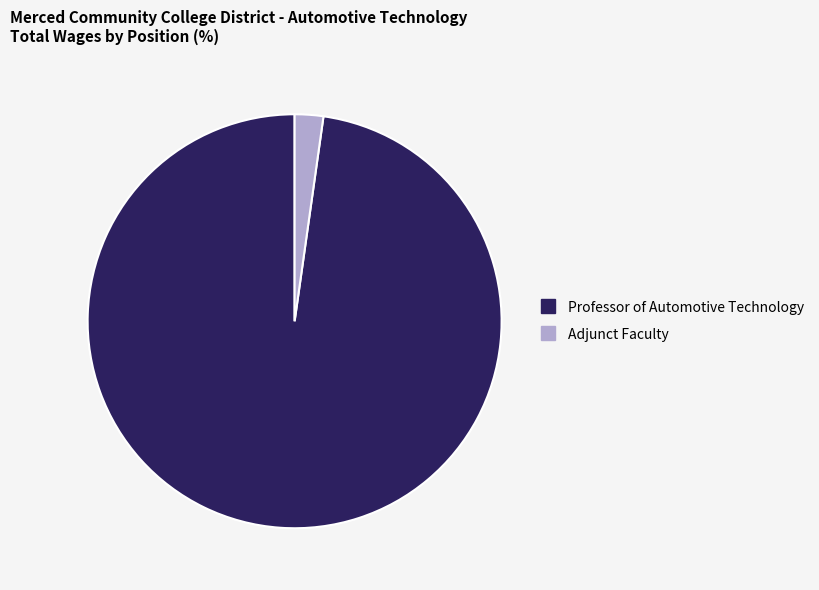

How many slices are in this pie chart?

2